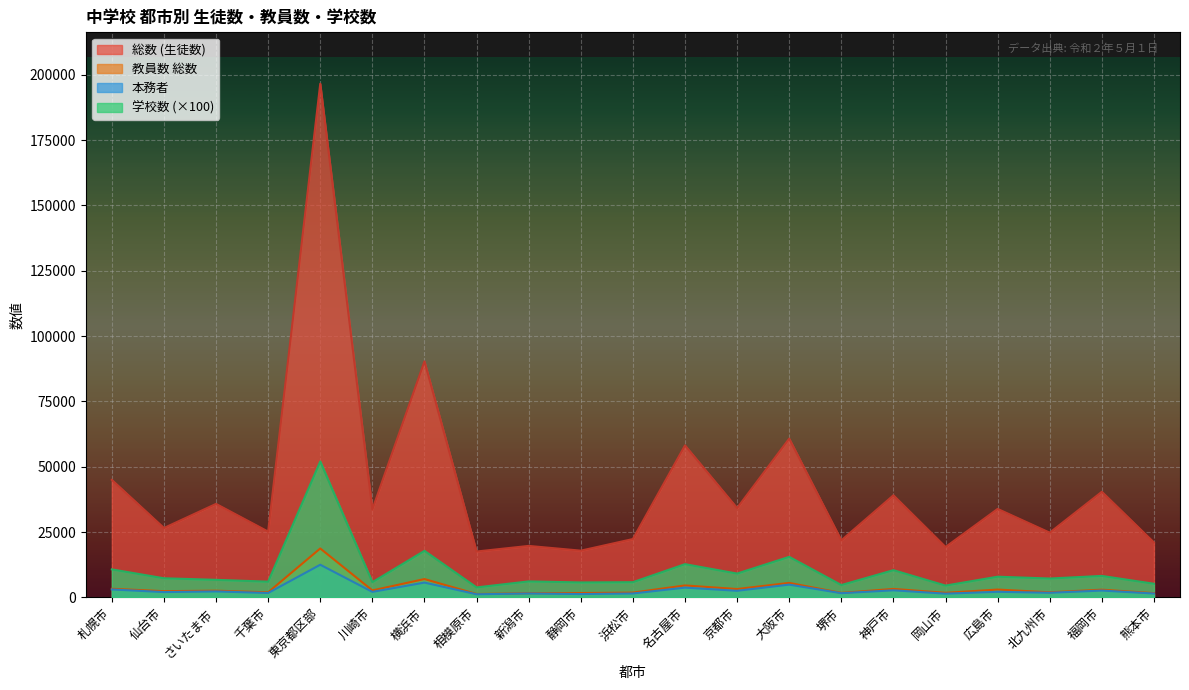

Rank the categories by 本務者 value from highest to lowest.

東京都区部, 横浜市, 大阪市, 名古屋市, 札幌市, 神戸市, 福岡市, 京都市, さいたま市, 広島市, 川崎市, 仙台市, 北九州市, 千葉市, 堺市, 浜松市, 新潟市, 熊本市, 岡山市, 静岡市, 相模原市